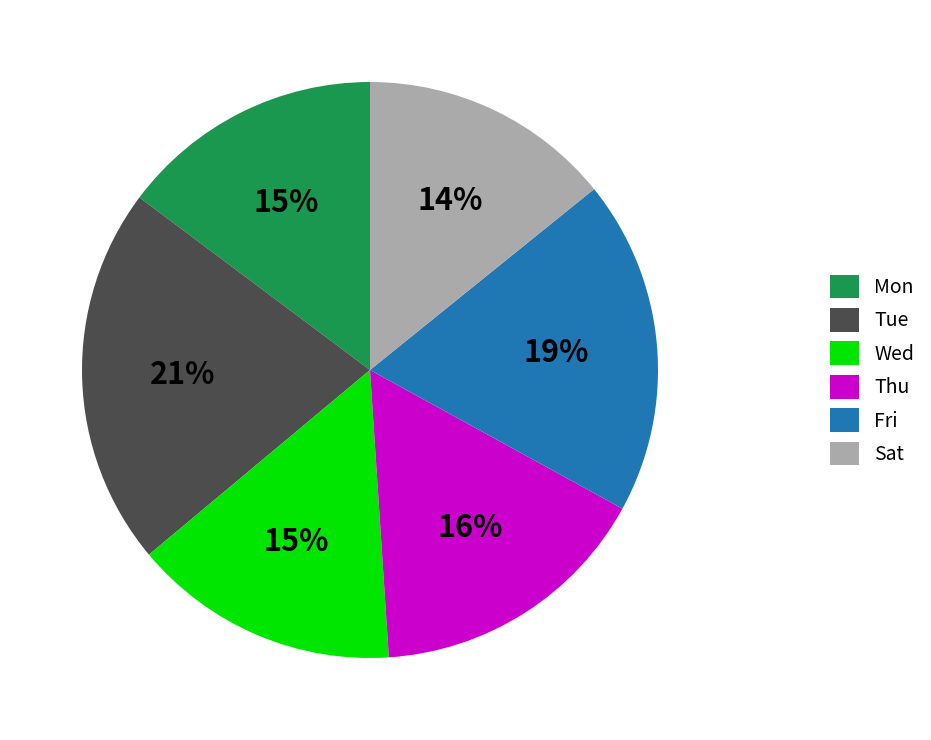

To the nearest percent, what percentage of the pie is Tue?

21%